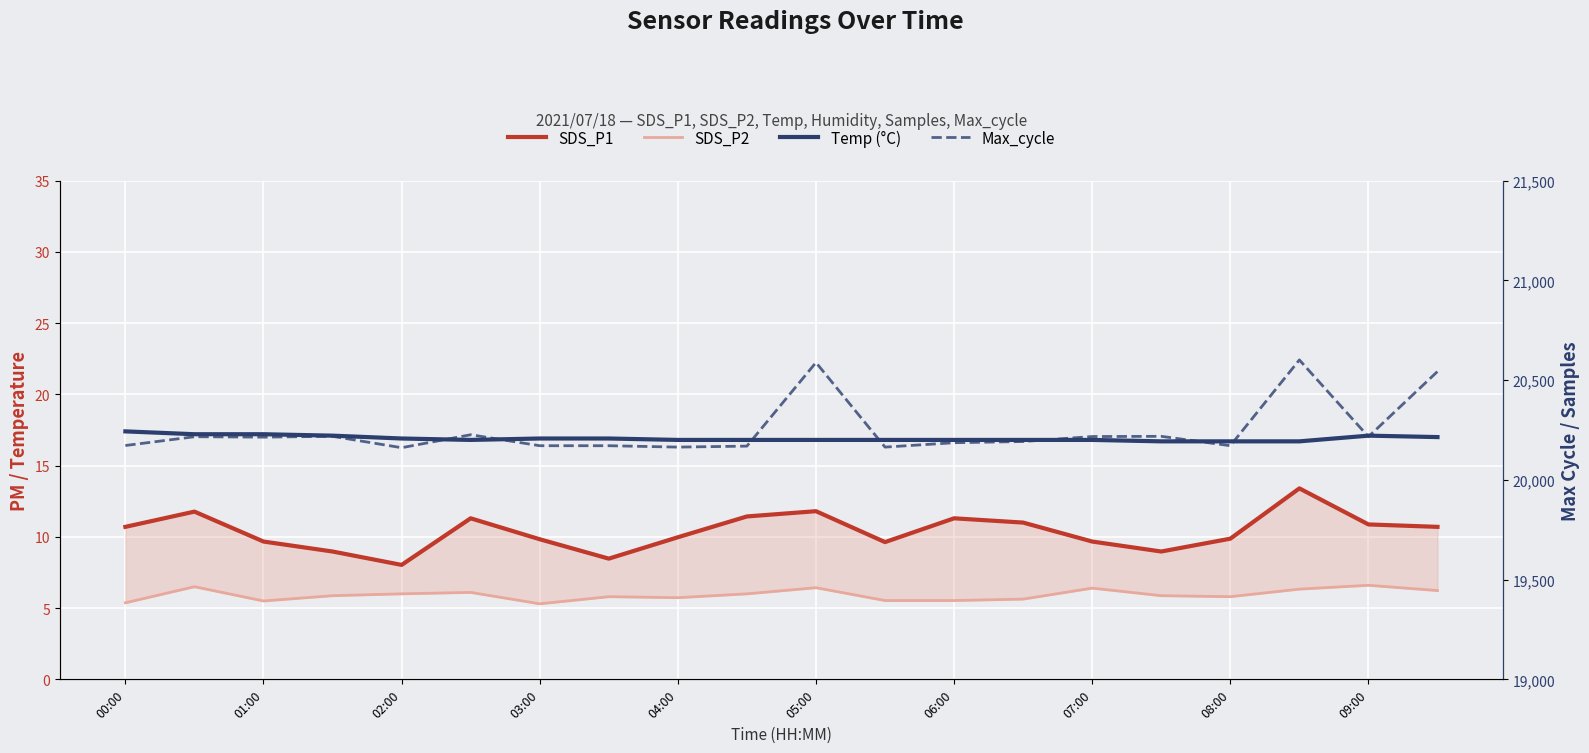

What is the spread (max minus min) of values at 17?

20594.7